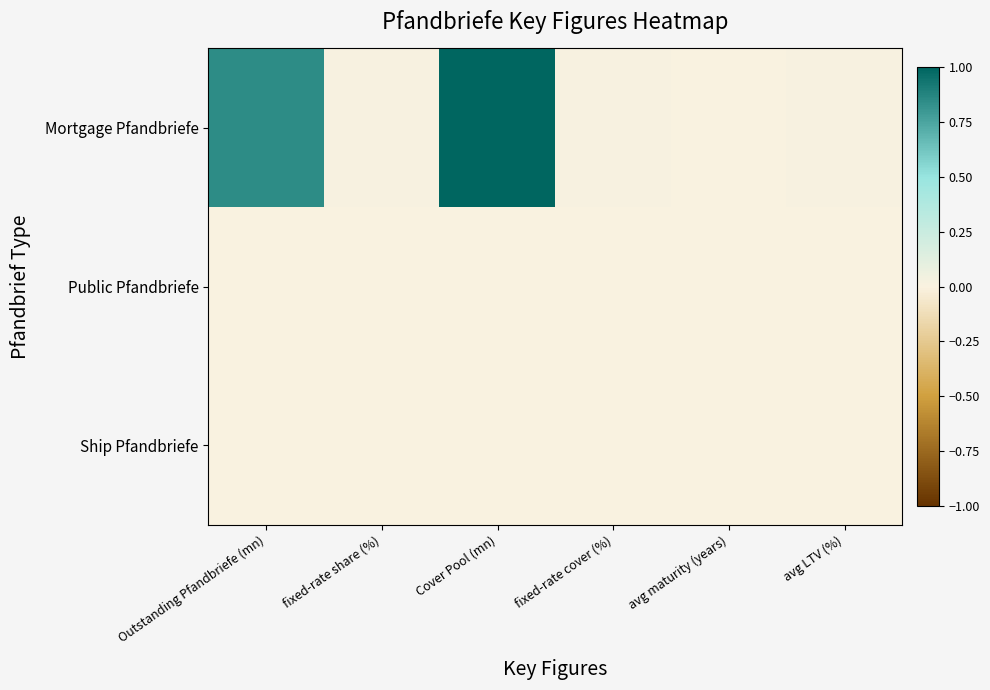

Reading left to right, transcribe all the data shown in this chart.

Mortgage Pfandbriefe: Outstanding Pfandbriefe (mn)=0.8	fixed-rate share (%)=0.0	Cover Pool (mn)=1.0	fixed-rate cover (%)=0.0	avg maturity (years)=0.0	avg LTV (%)=0.0
Public Pfandbriefe: Outstanding Pfandbriefe (mn)=0.0	fixed-rate share (%)=0.0	Cover Pool (mn)=0.0	fixed-rate cover (%)=0.0	avg maturity (years)=0.0	avg LTV (%)=0.0
Ship Pfandbriefe: Outstanding Pfandbriefe (mn)=0.0	fixed-rate share (%)=0.0	Cover Pool (mn)=0.0	fixed-rate cover (%)=0.0	avg maturity (years)=0.0	avg LTV (%)=0.0